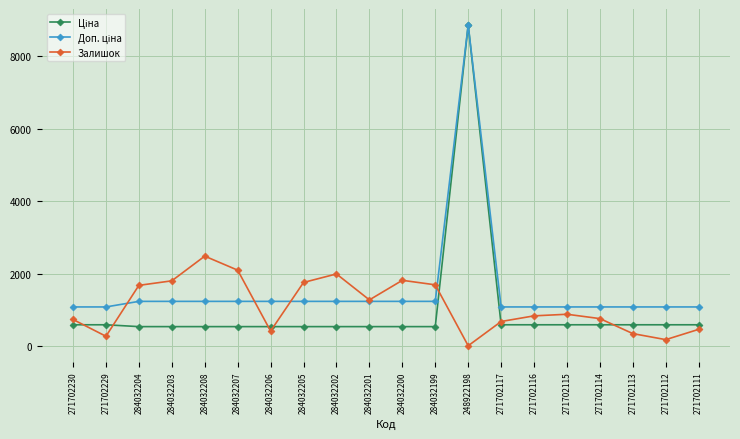

How many data points does each series have?

20